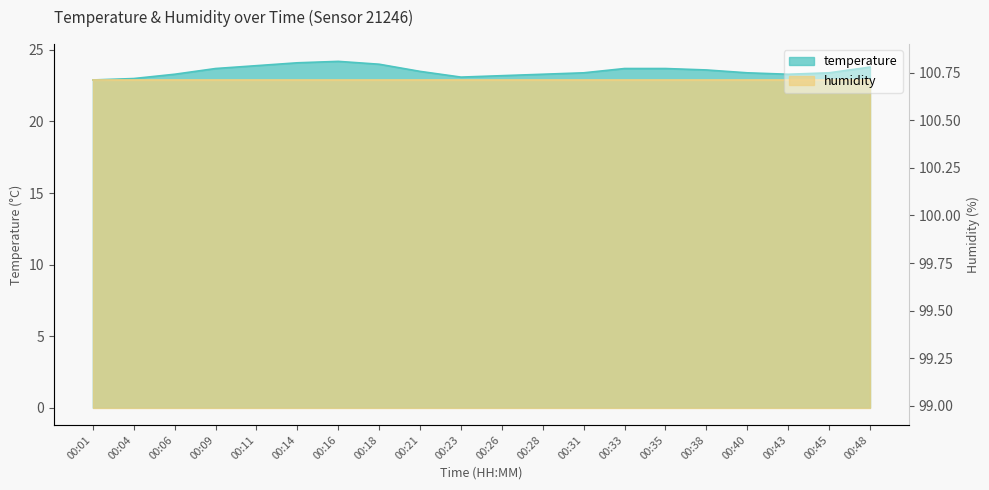

What is the maximum value shown in the chart?

24.2